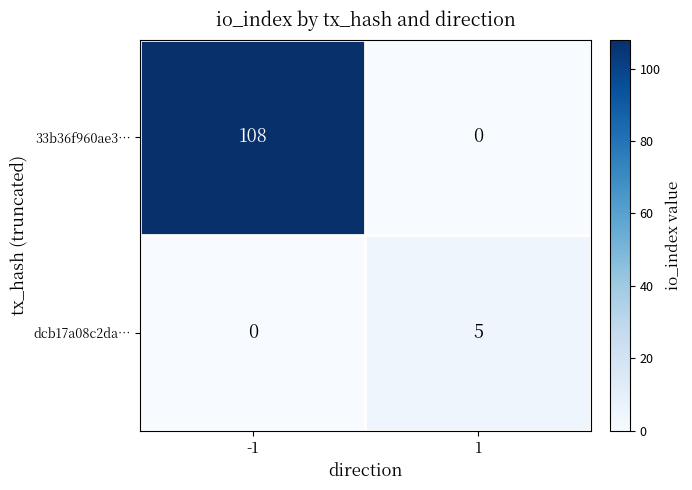

What is the maximum value shown in the chart?

108